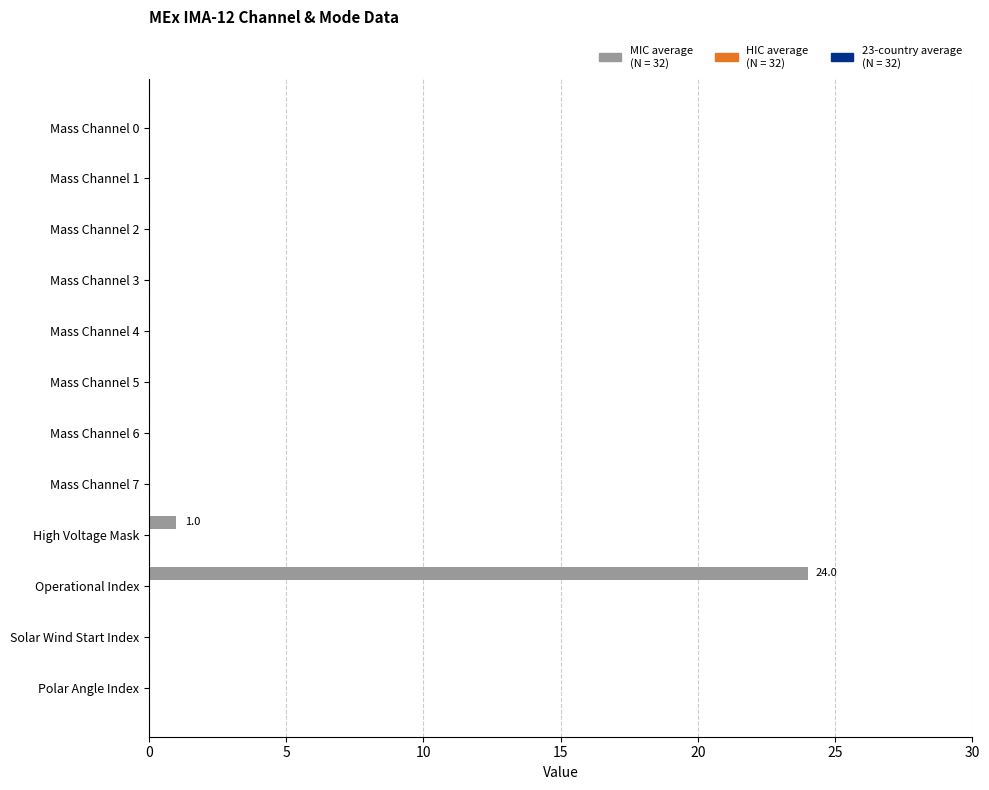

Is it true that the value at Mass Channel 1 is 15?

False